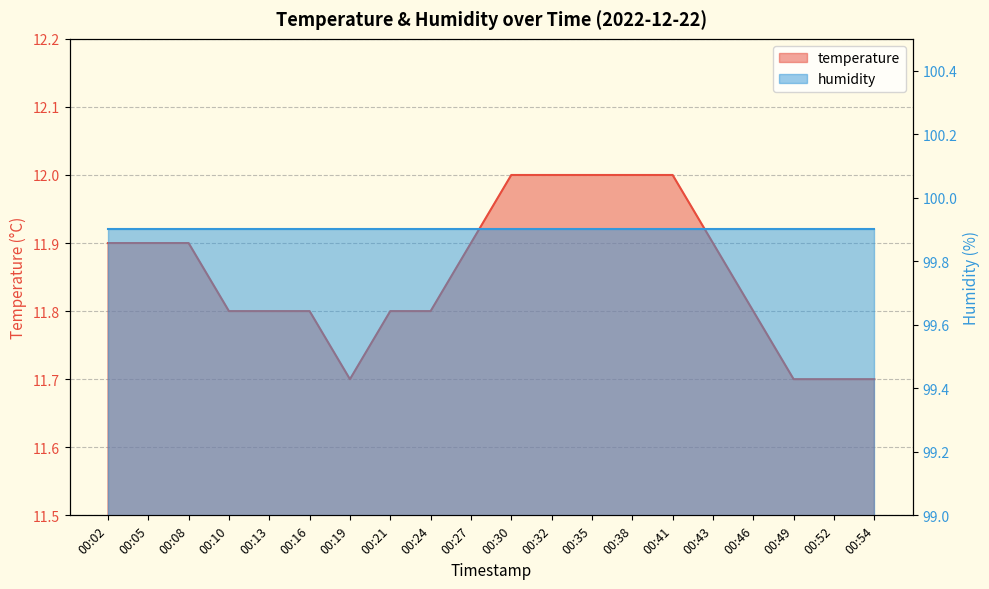

What is the difference between the second highest and second lowest values?

0.3